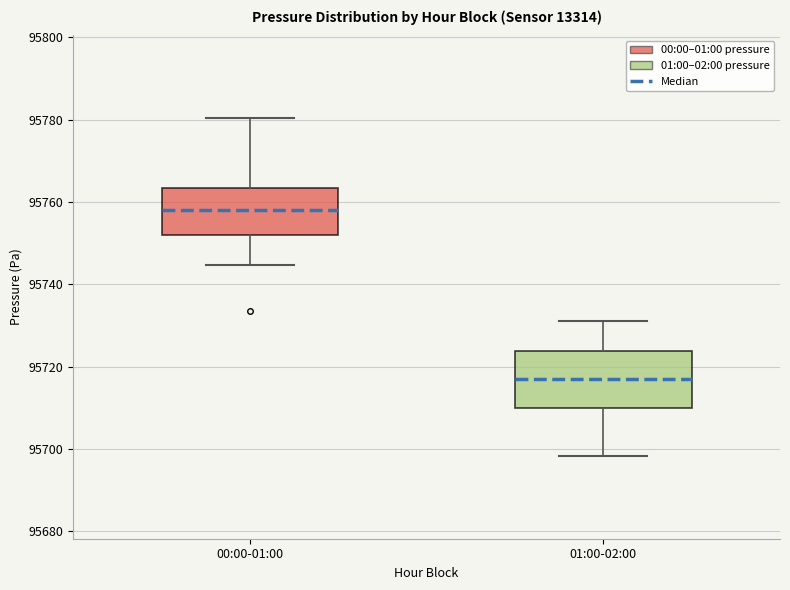

Where is the upper edge of the box for 01:00-02:00 on the y-axis? The values are not printed on the chart, so give them approximately, as read against the axis.

95724